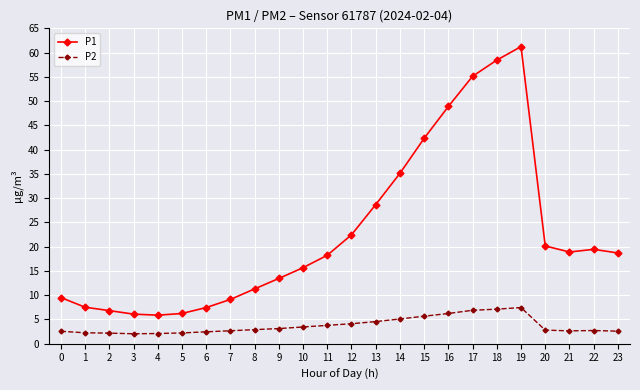

What is the value of the P1 point at the 18th from the left?

55.1